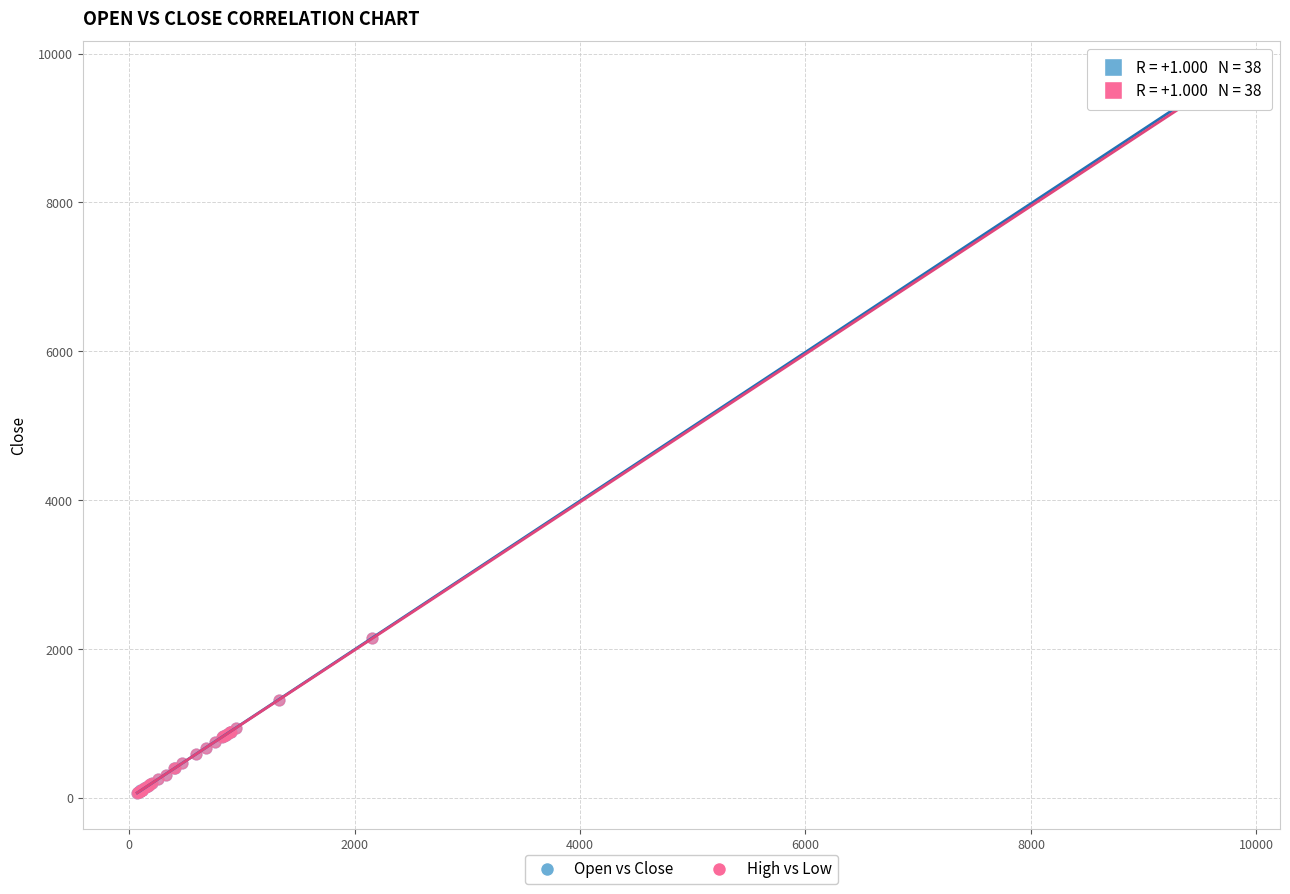

Which series has the widest spread of Y values?

Open vs Close